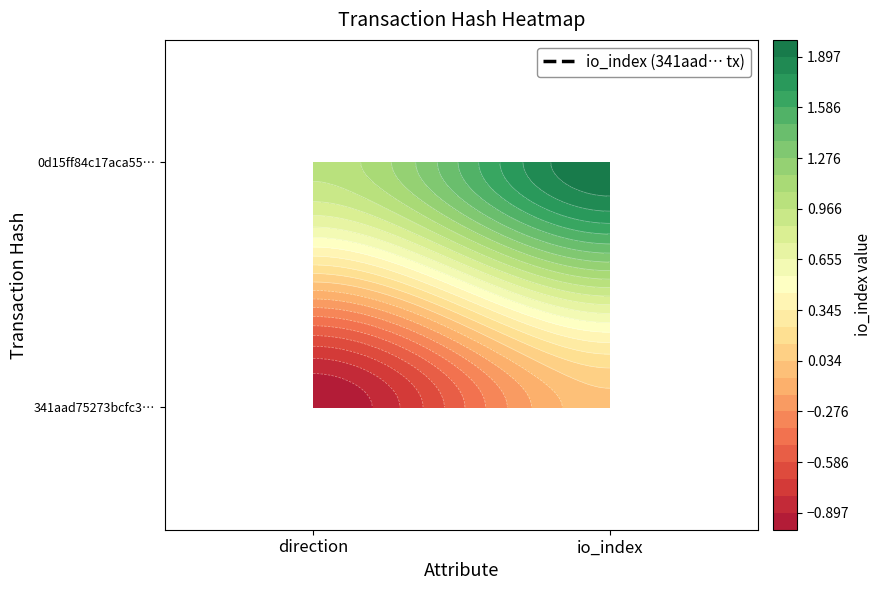

What is the difference between the highest and lowest values at 1?

2